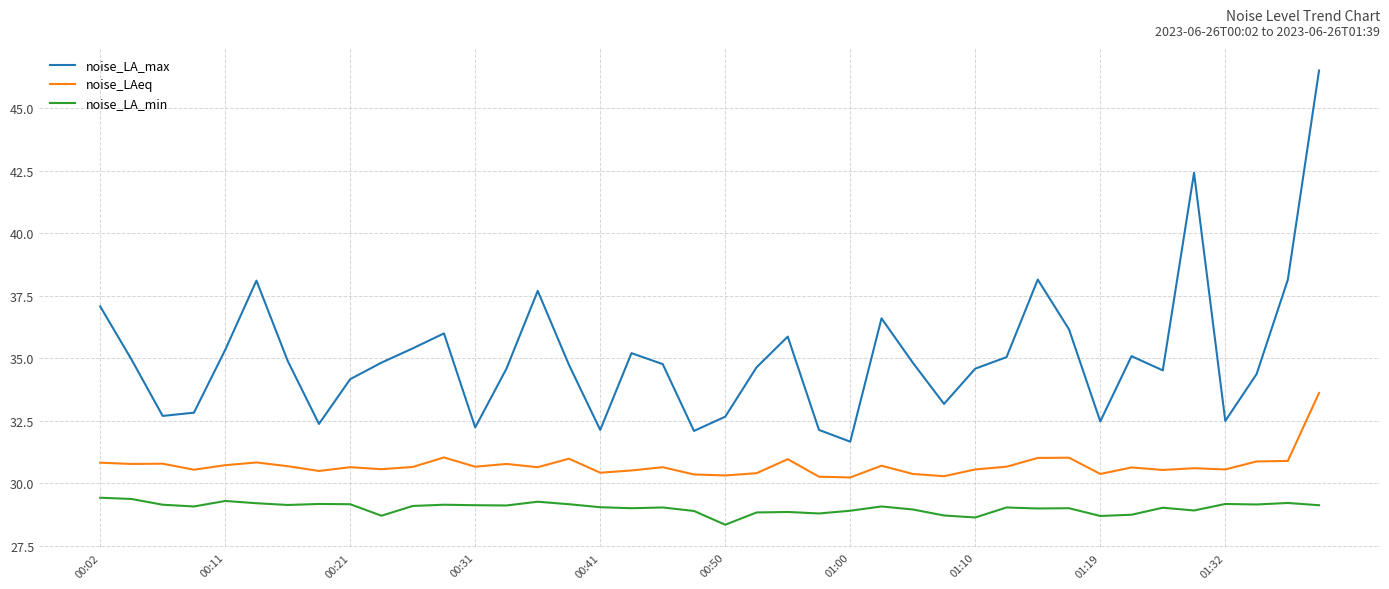

Rank the series by their maximum value, from lowest to highest.

noise_LA_min, noise_LAeq, noise_LA_max